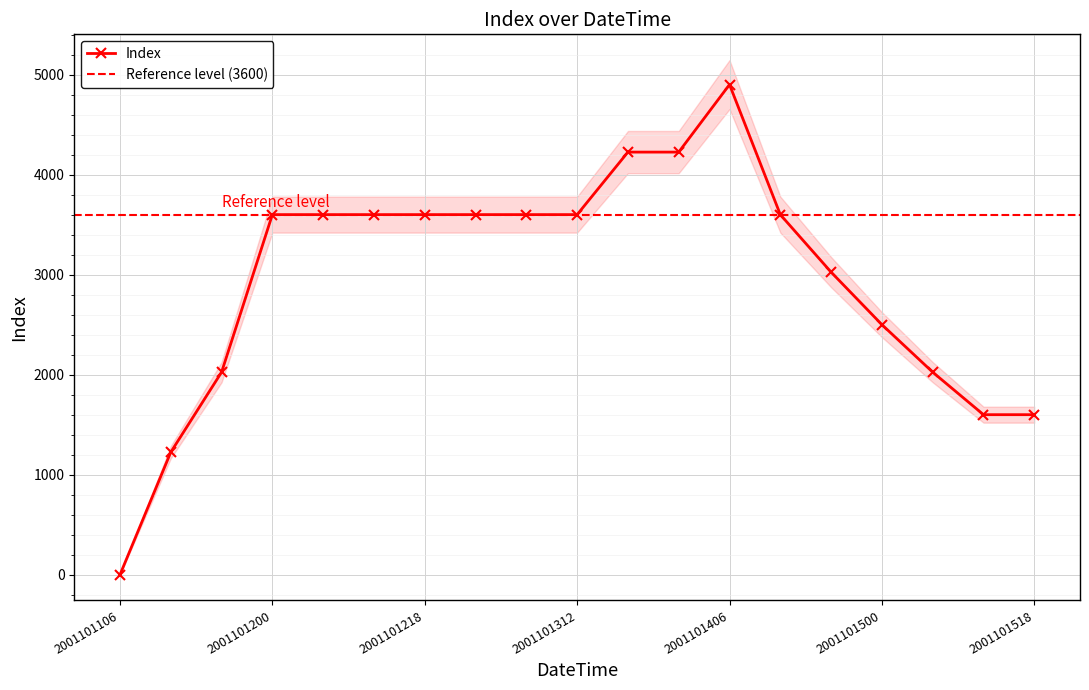

How many values are above zero?

18